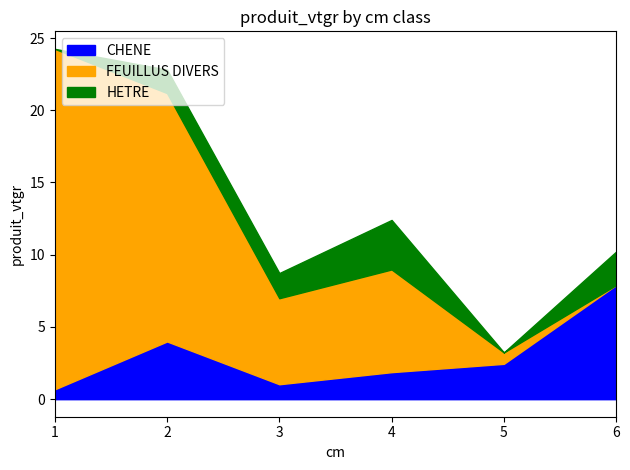

Where does the CHENE series first go above 2?

2